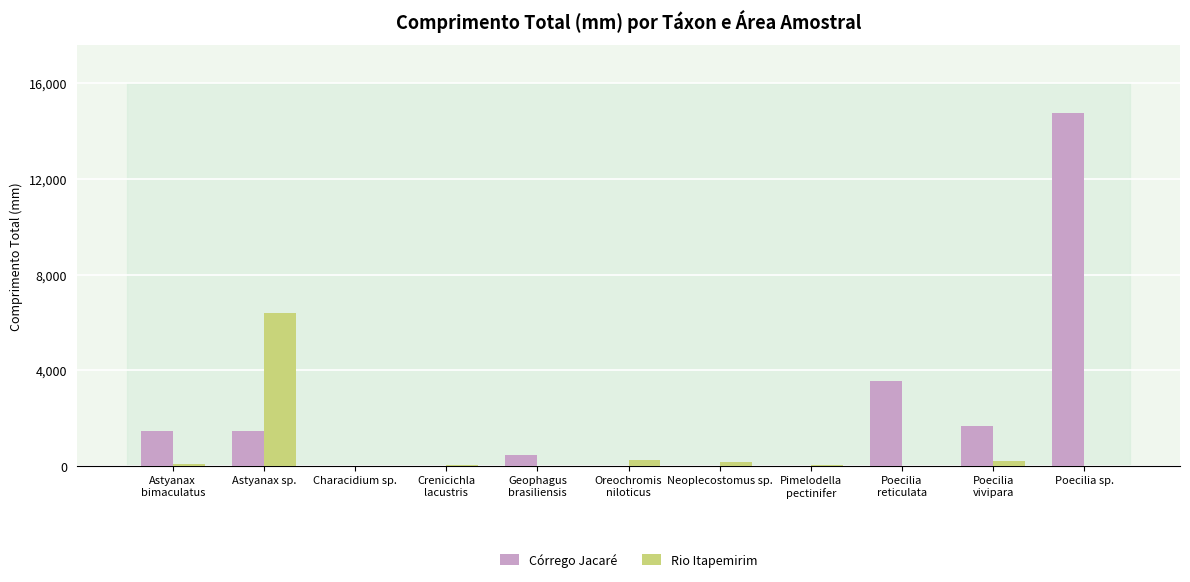

Which series has the largest total across all categories?

Córrego Jacaré